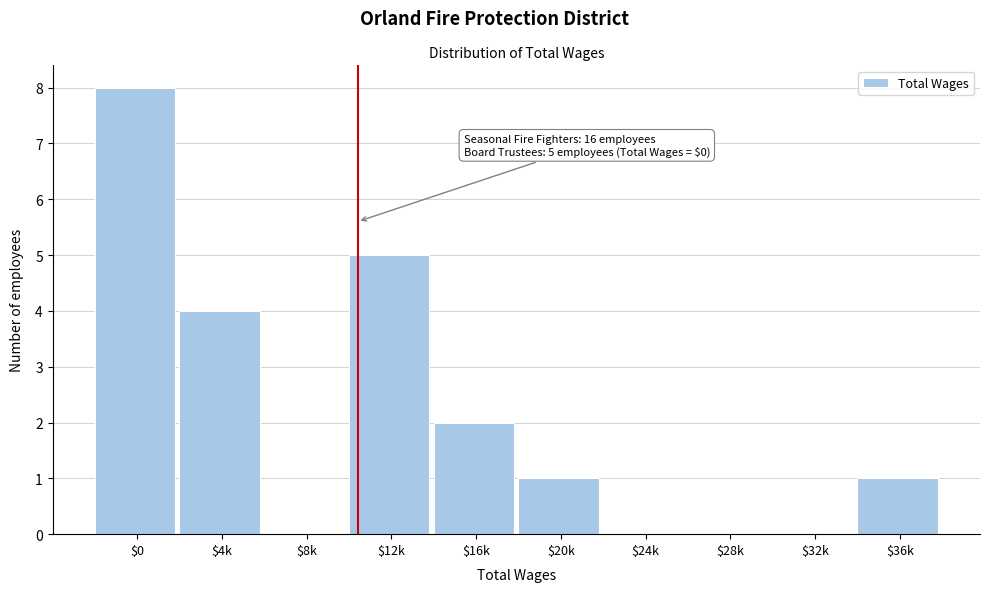

Is it true that the value at $12k is 8?

False